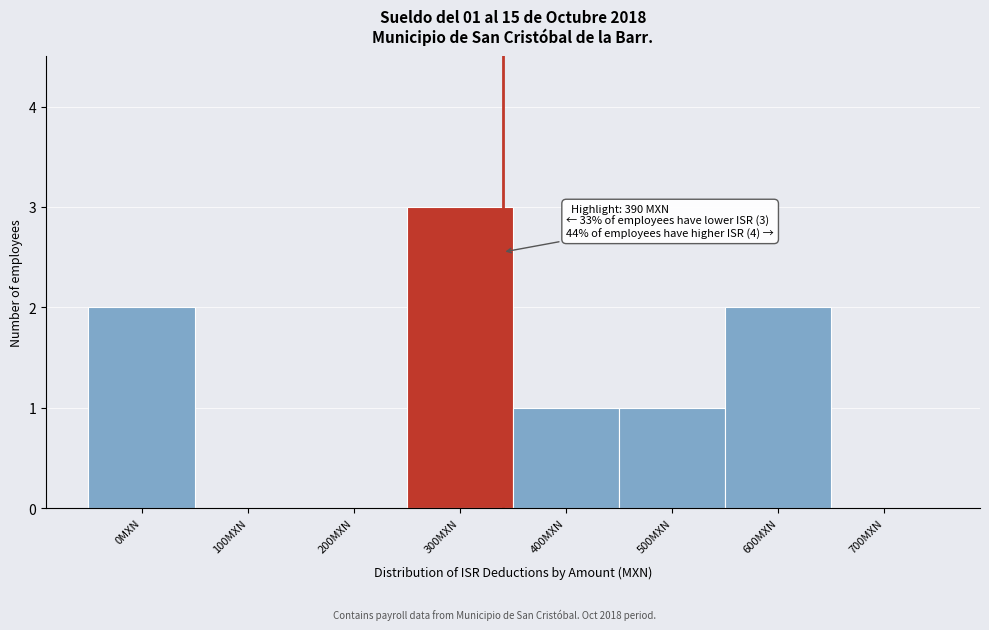

Reading left to right, extract all data points from this chart.

0MXN=2	100MXN=0	200MXN=0	300MXN=3	400MXN=1	500MXN=1	600MXN=2	700MXN=0